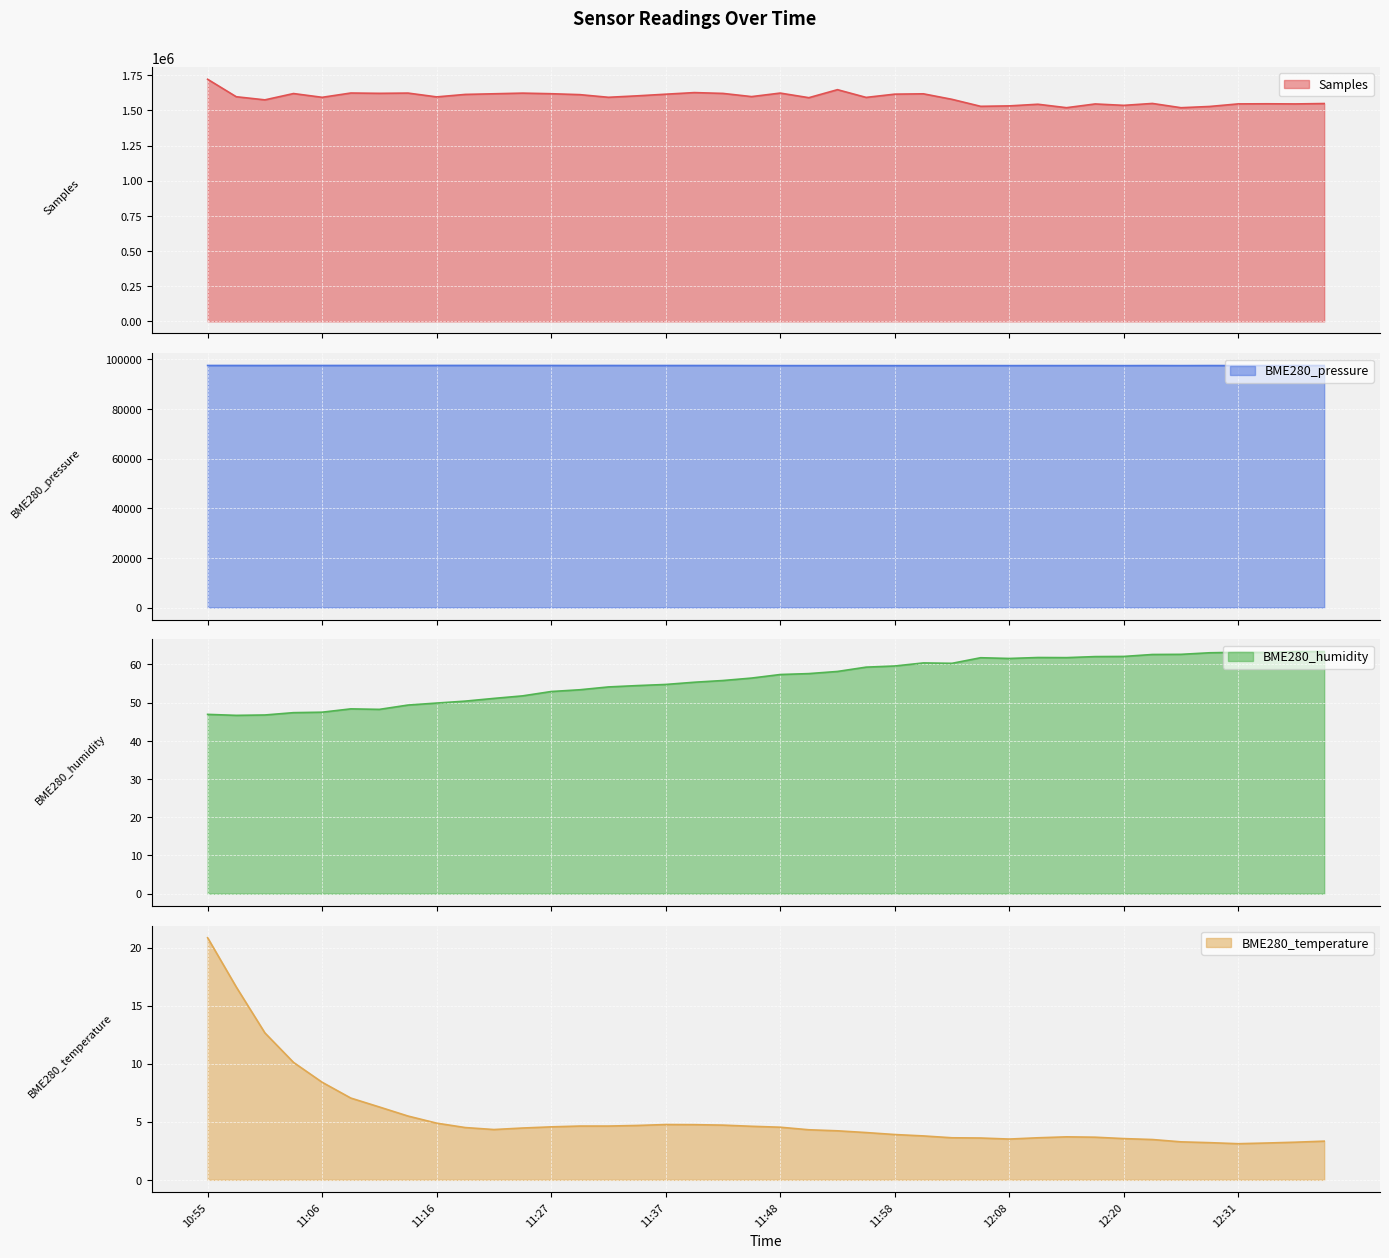

Reading left to right, extract all data points from this chart.

Samples: 1721565.0	1597338.0	1575147.0	1620058.0	1593259.0	1623804.0	1621528.0	1623340.0	1596248.0	1613873.0	1618391.0	1623049.0	1618812.0	1612292.0	1593419.0	1603656.0	1615380.0	1626802.0	1620979.0	1598342.0	1623345.0	1590629.0	1647569.0	1592600.0	1615769.0	1618136.0	1578861.0	1529242.0	1532229.0	1543970.0	1519475.0	1546035.0	1536016.0	1549608.0	1519285.0	1528143.0	1546515.0	1547251.0	1546250.0	1549029.0
BME280_pressure: 97475.4	97477.0	97465.9	97485.6	97476.2	97480.3	97482.4	97479.6	97491.1	97495.4	97496.9	97478.0	97480.9	97461.5	97474.4	97460.8	97467.2	97463.0	97463.6	97440.1	97429.4	97418.6	97423.4	97433.3	97421.9	97413.9	97422.1	97431.7	97420.6	97431.2	97429.0	97439.5	97419.5	97442.3	97421.0	97446.8	97430.5	97432.8	97452.1	97447.8
BME280_humidity: 46.9	46.7	46.8	47.4	47.5	48.4	48.2	49.4	49.9	50.4	51.1	51.8	52.9	53.4	54.1	54.5	54.8	55.3	55.8	56.4	57.4	57.6	58.1	59.3	59.6	60.4	60.3	61.7	61.5	61.8	61.8	62.0	62.1	62.6	62.6	63.0	63.2	63.1	63.4	63.4
BME280_temperature: 20.8	16.6	12.7	10.1	8.4	7.0	6.3	5.5	4.9	4.5	4.3	4.5	4.6	4.6	4.6	4.7	4.8	4.8	4.7	4.6	4.5	4.3	4.2	4.1	3.9	3.8	3.6	3.6	3.5	3.6	3.7	3.7	3.5	3.5	3.3	3.2	3.1	3.2	3.2	3.3